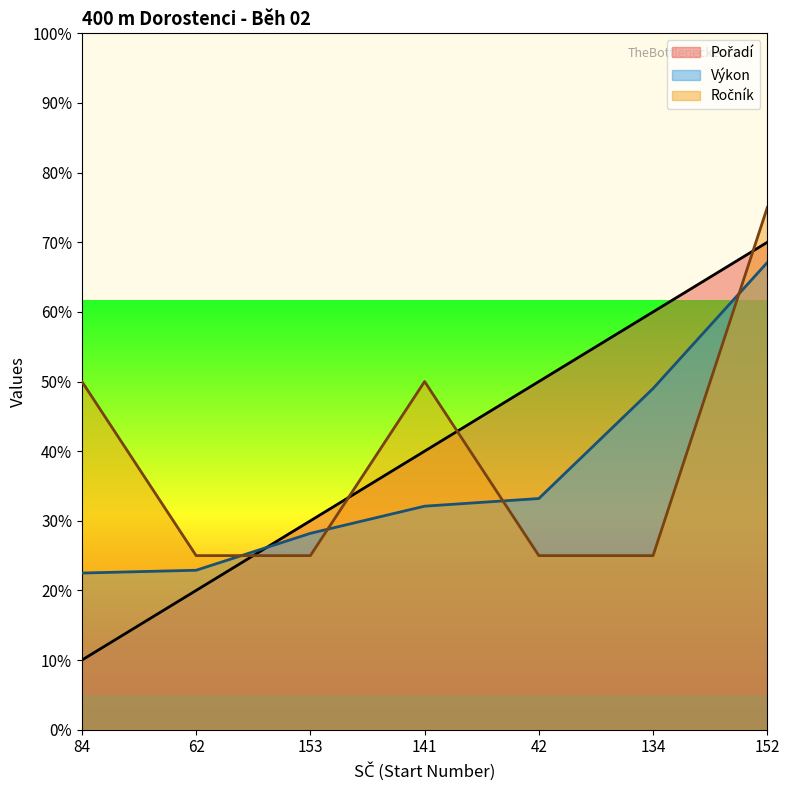

Which series has the widest spread of values?

Pořadí